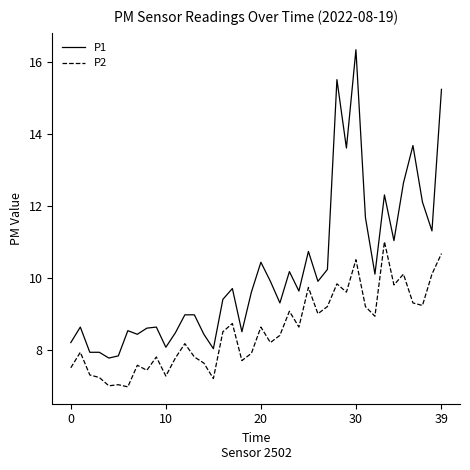

True or false: P2 and P1 cross at least once.

False